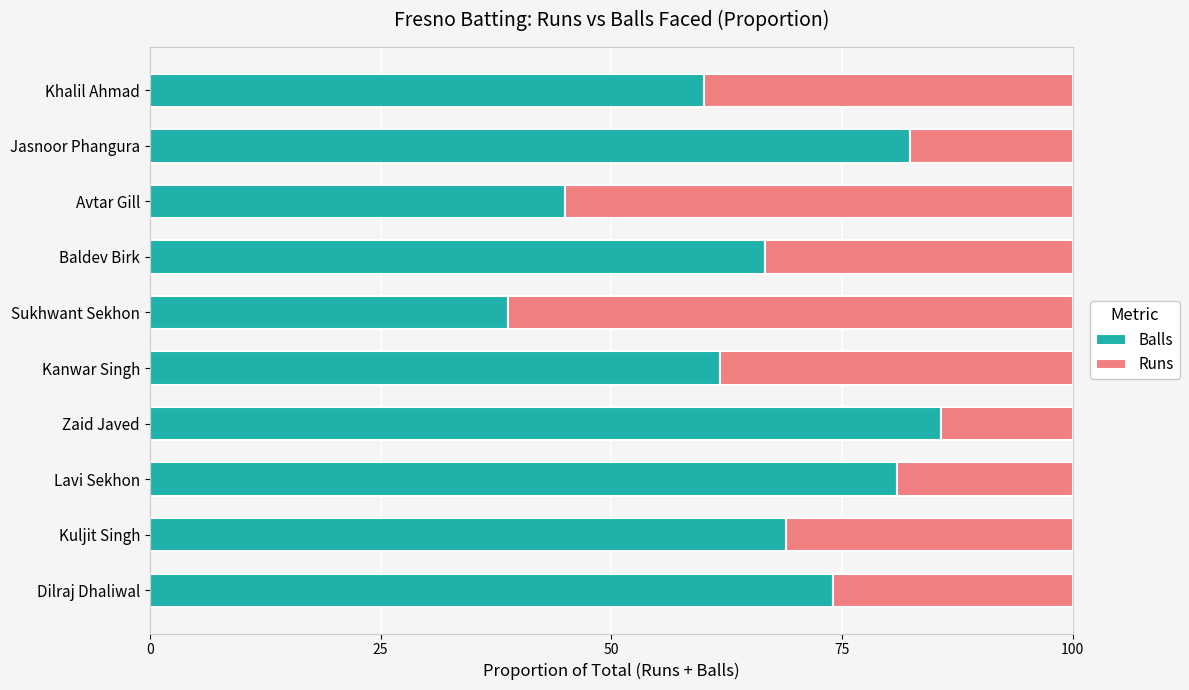

The value of Balls at Kuljit Singh is 36.8. True or false?

False